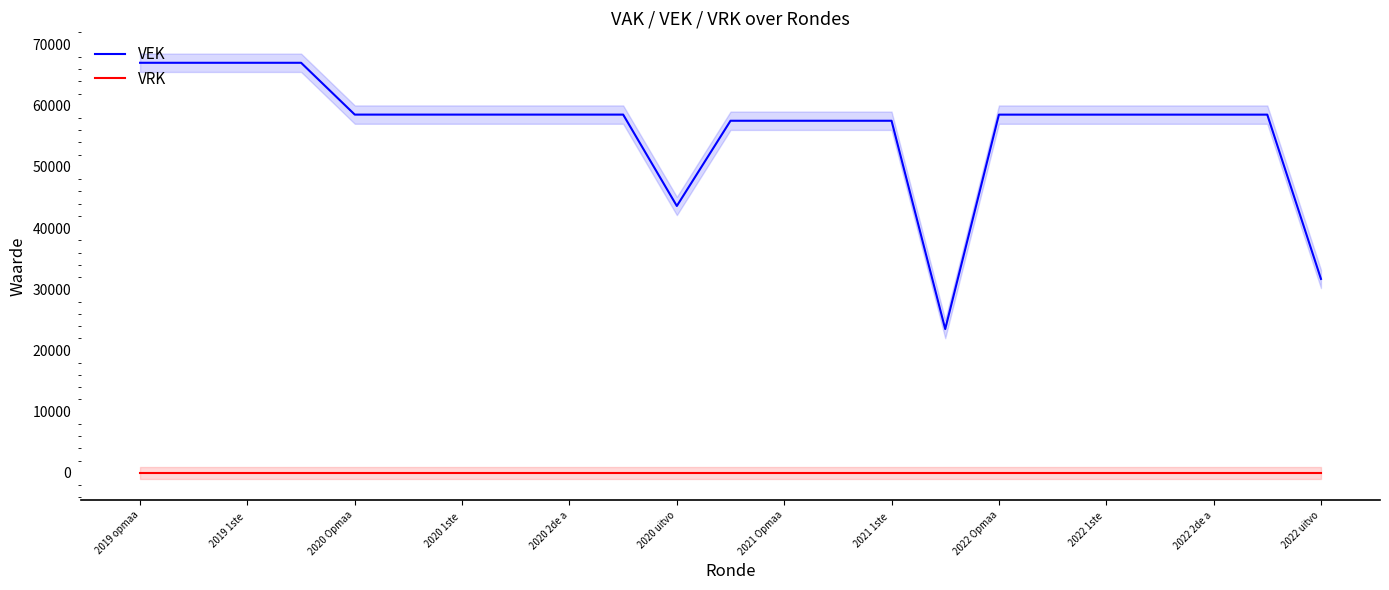

Where is VEK nearest to the value 45263?

2020 uitvo